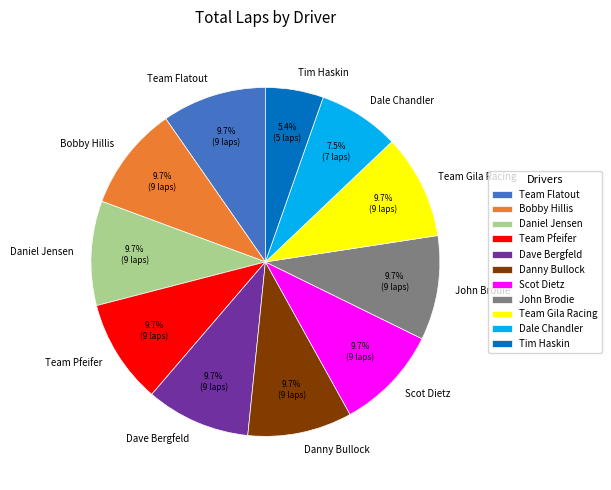

What is the total percentage of Tim Haskin and Dave Bergfeld?

15.1%